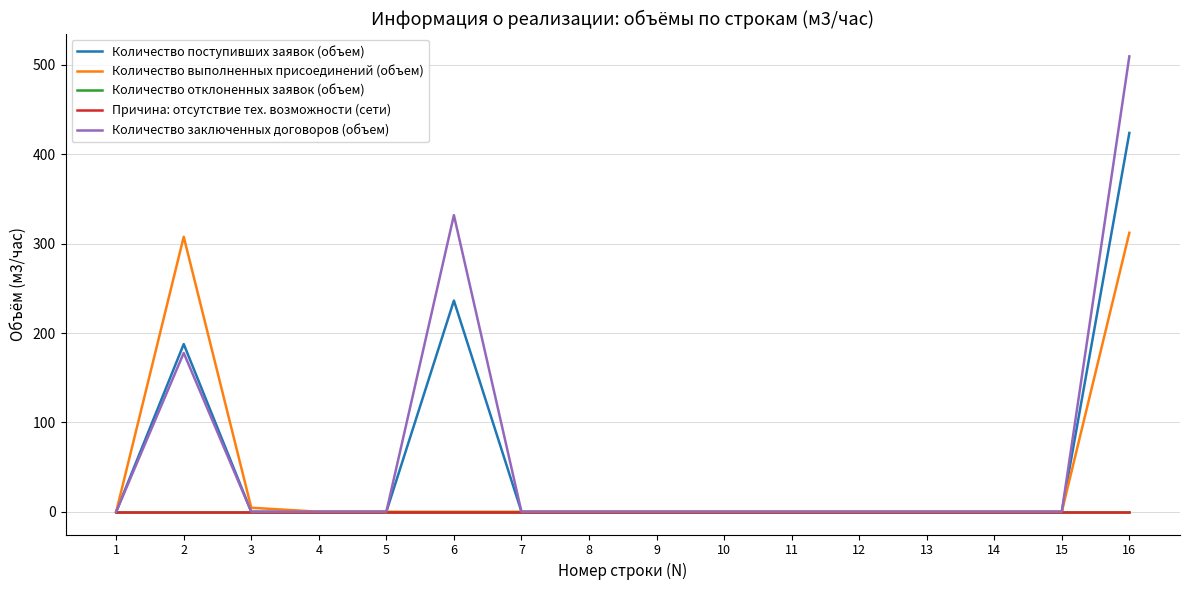

Where is the first local maximum for Количество выполненных присоединений (объем)?

2